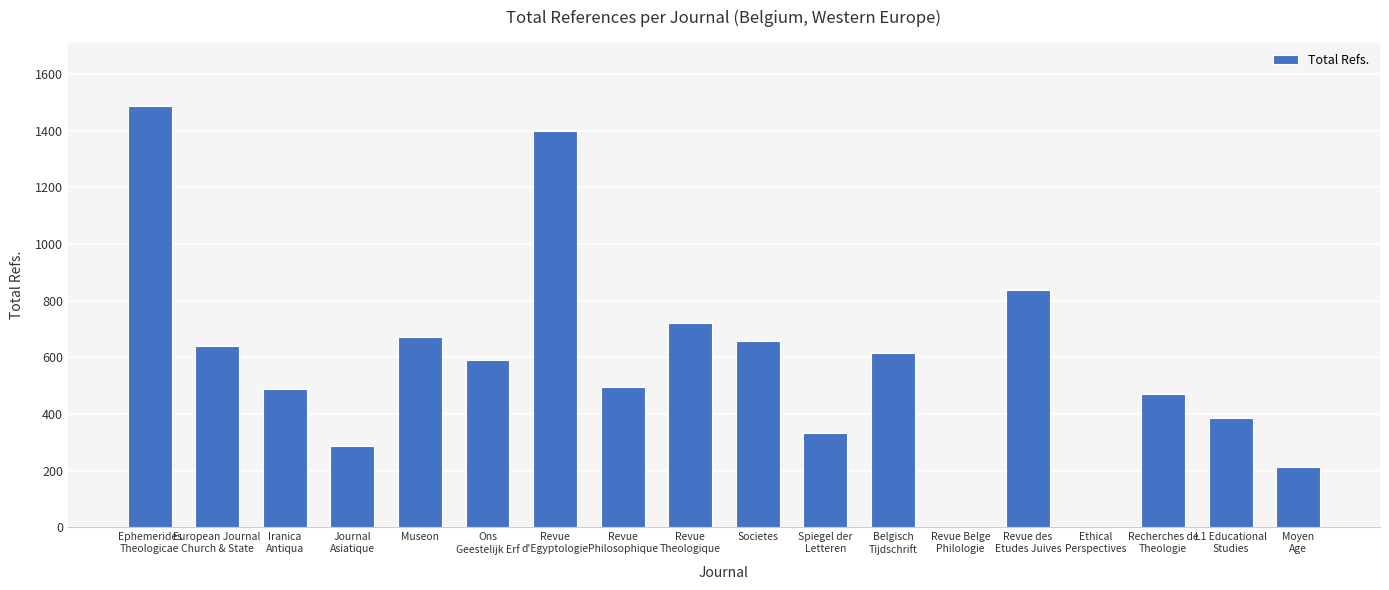

What is the sum of all values?

10298